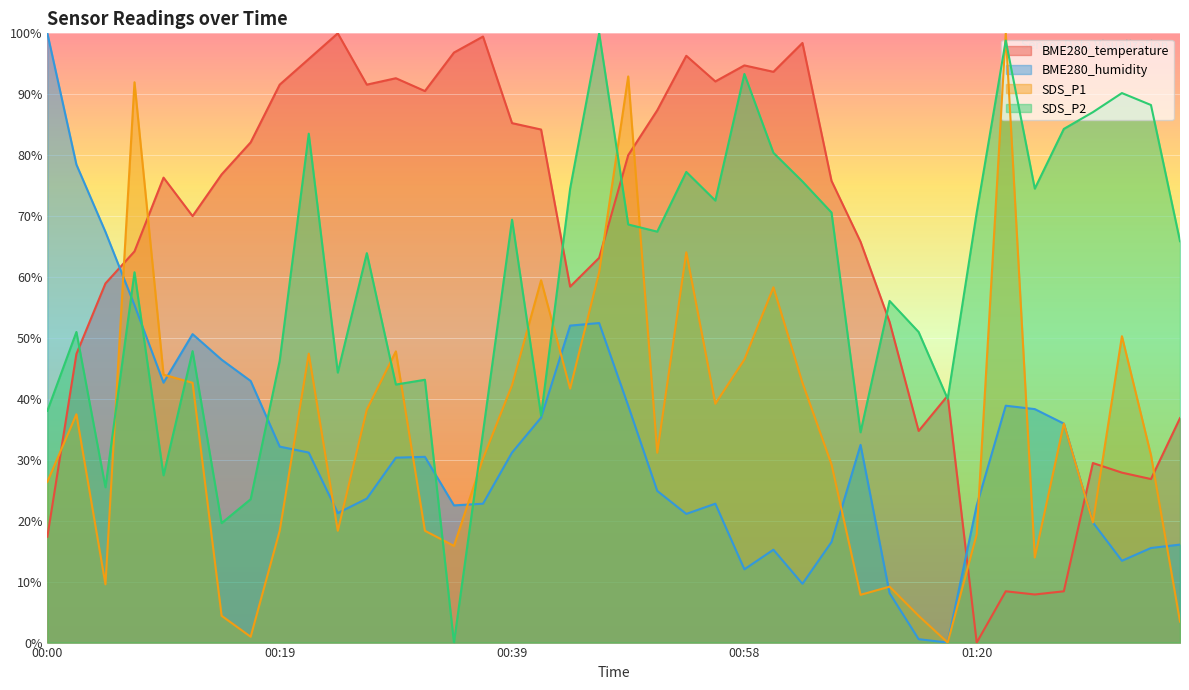

The value of SDS_P2 at 00:34 is 67.2. True or false?

False